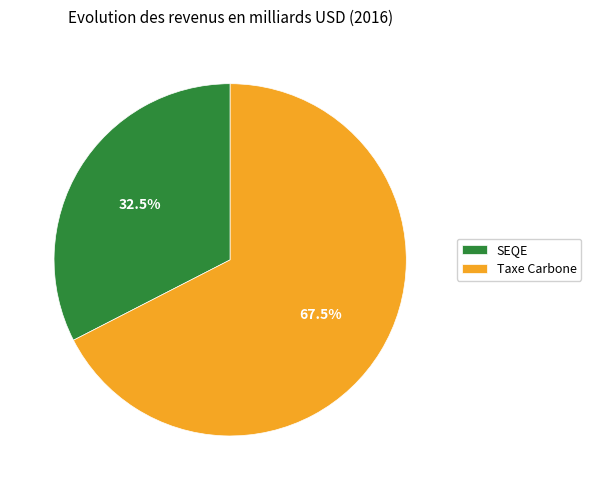

Between Taxe Carbone and SEQE, which is larger?

Taxe Carbone